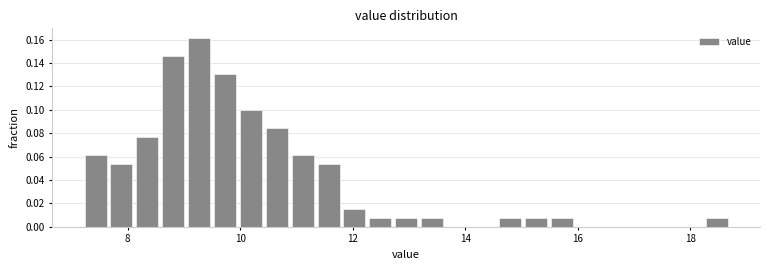

Around what value on the x-axis is the tallest bar? Give the approximate position of its centre, as read against the axis.

9.2